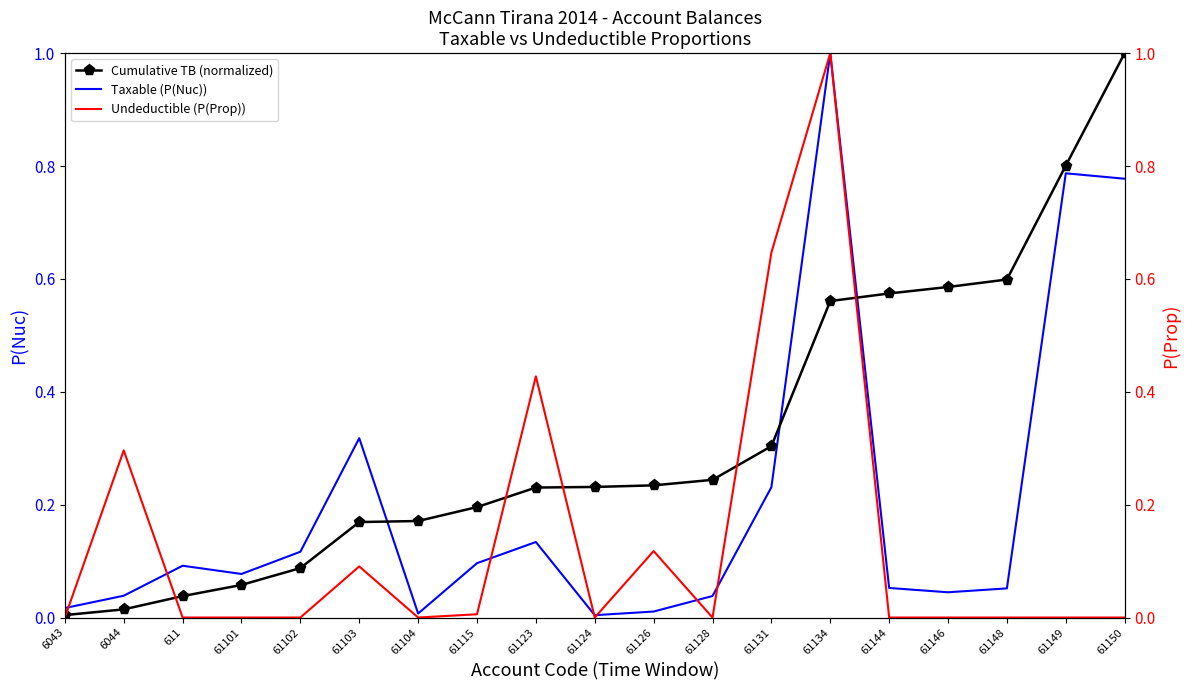

At which category is the sum across all series the highest?

61134